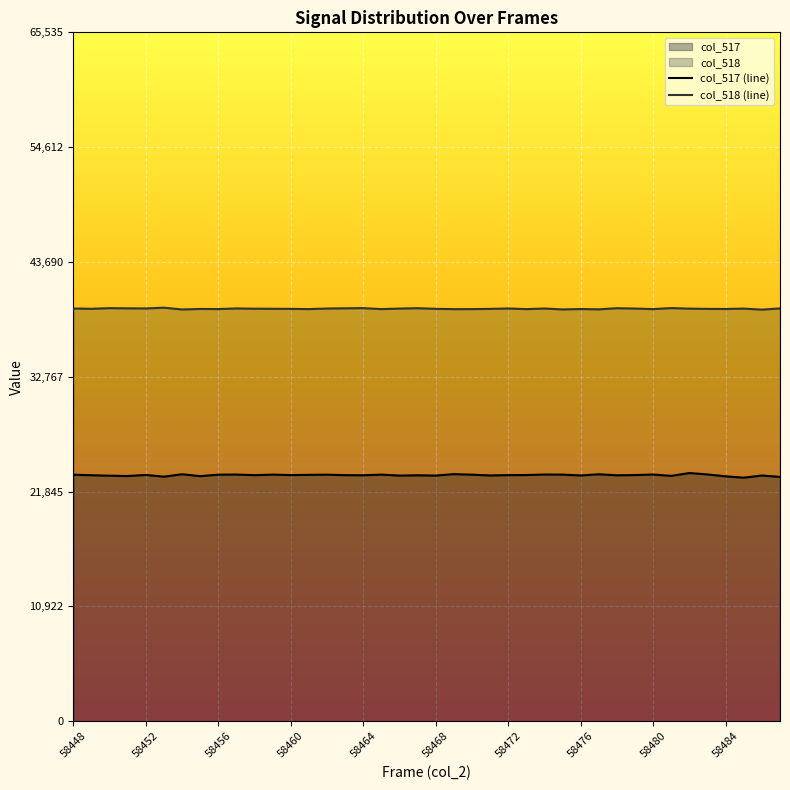

At how many categories does at least one series exceed 29554?

40